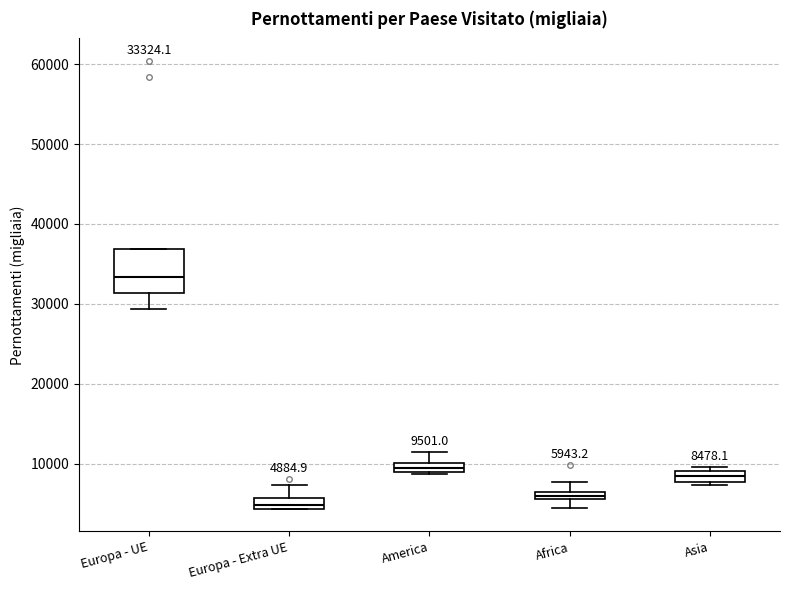

Which box has the highest median line?

Europa - UE